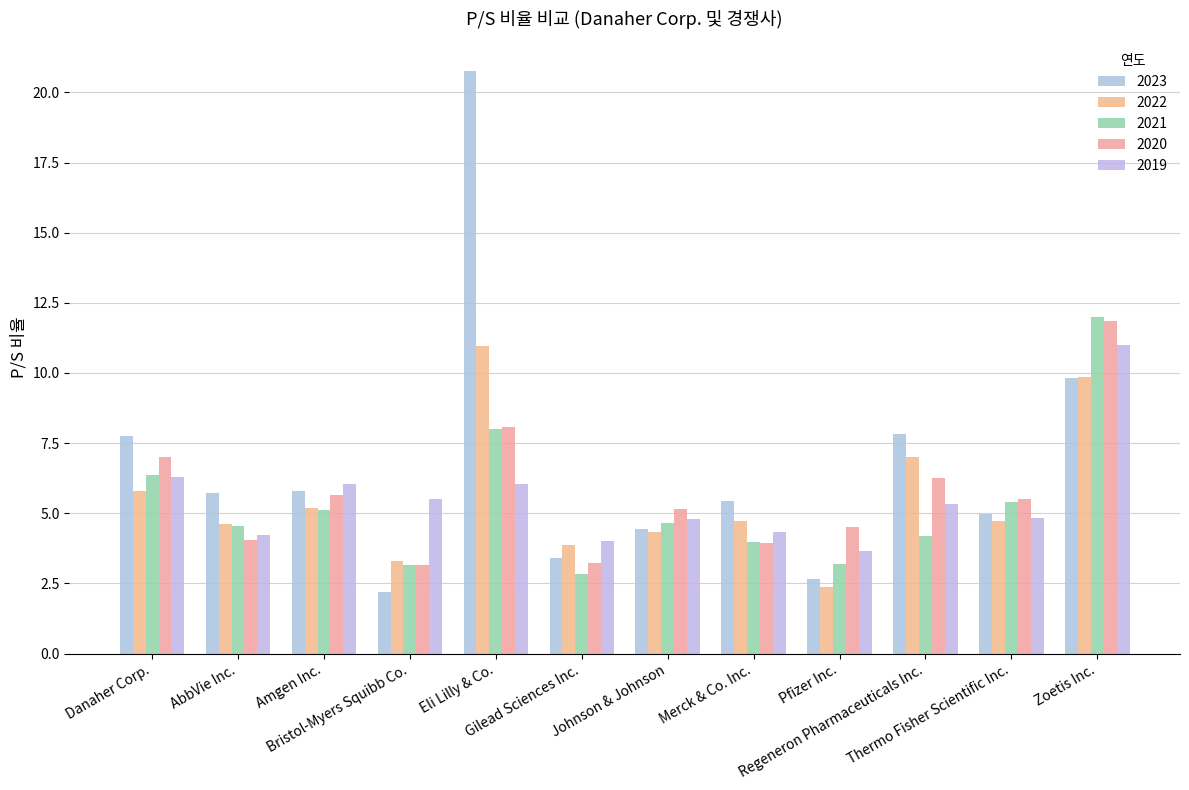

At which label does 2021 first exceed 4?

Danaher Corp.